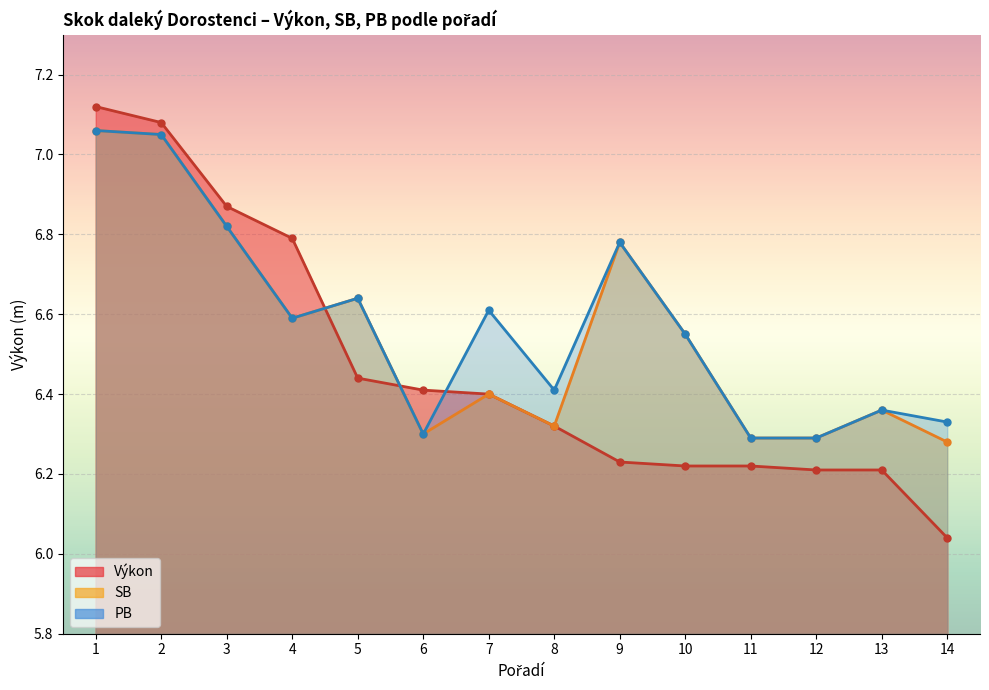

Is the value of Výkon at 1 greater than the value of SB at 8?

Yes